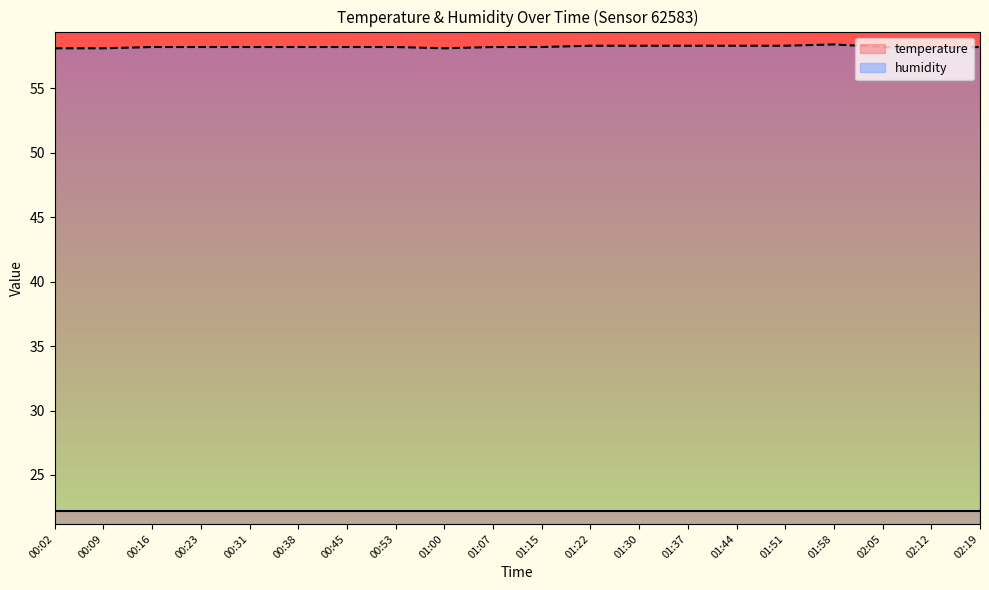

Does the chart display data point markers on the line(s)?

No